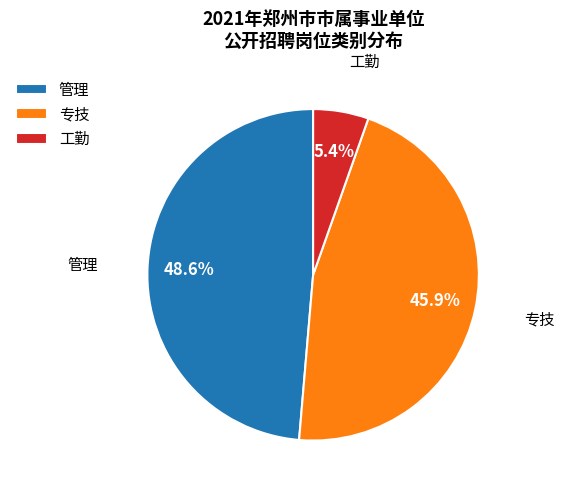

Is it true that 专技 is 46% of the pie?

True